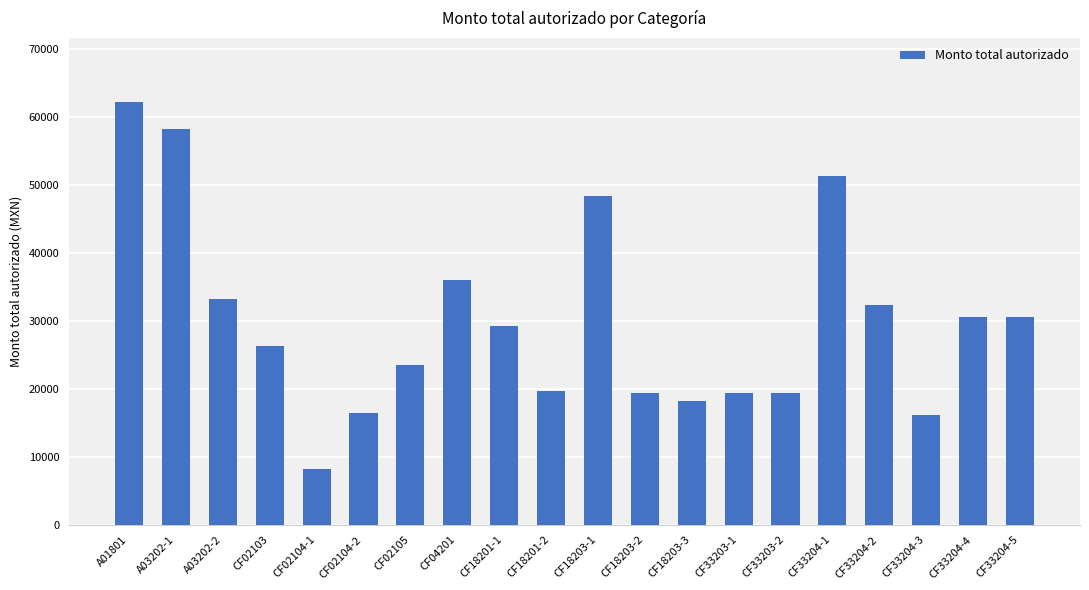

What position from the left is CF18203-3?

13